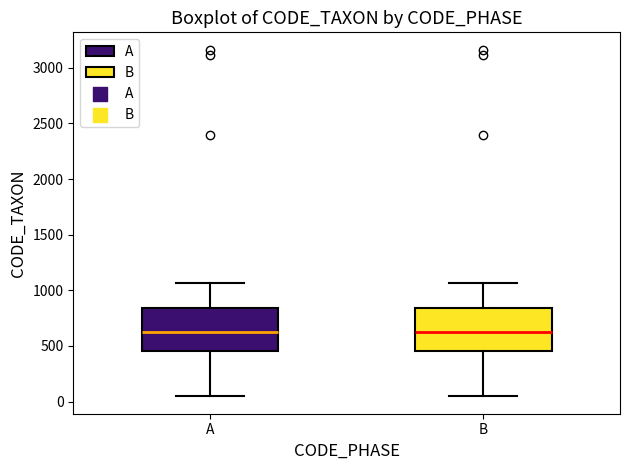

Reading left to right, transcribe this box plot: for each box, give where its median line is, the range the box spans, and where its two whiskers end, as read against the y-axis. The values are not printed on the chart, so give them approximately, as read against the axis.

A: median 600, box 450 to 850, whiskers 50 to 1050
B: median 600, box 450 to 850, whiskers 50 to 1050